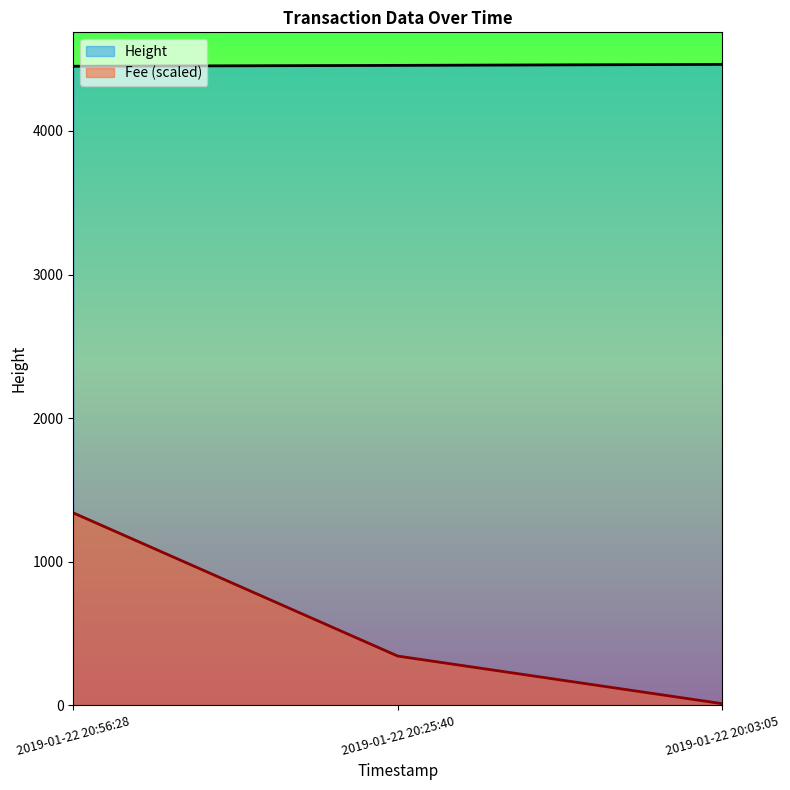

What is the spread (max minus min) of values at 2019-01-22 20:56:28?

3111.8